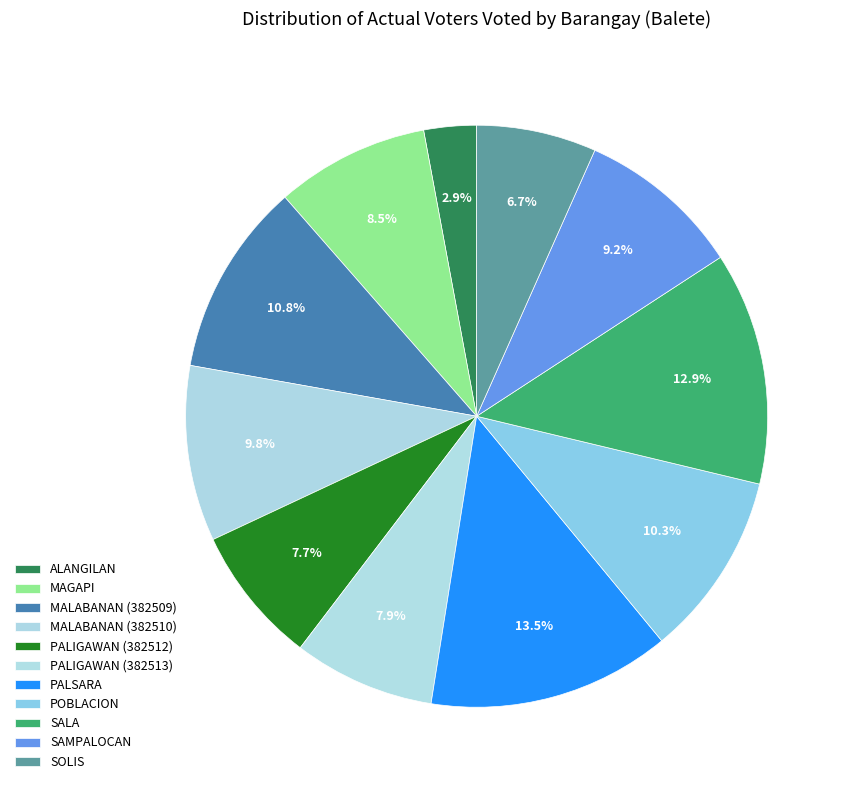

To the nearest percent, what is the difference between the largest and smallest slice percentages?

11%